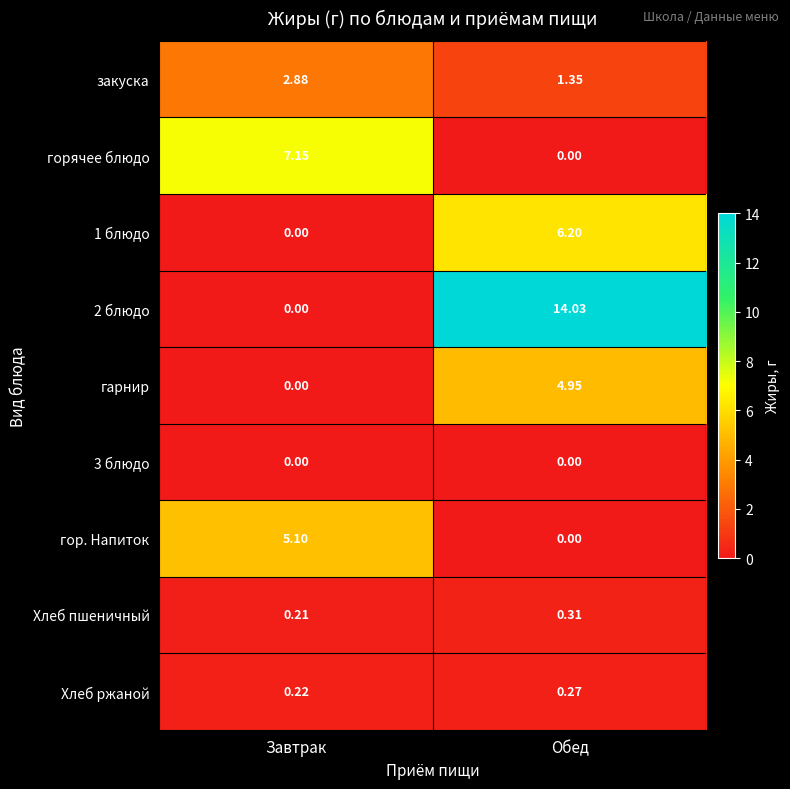

Which category has the lowest value in the закуска series?

Обед